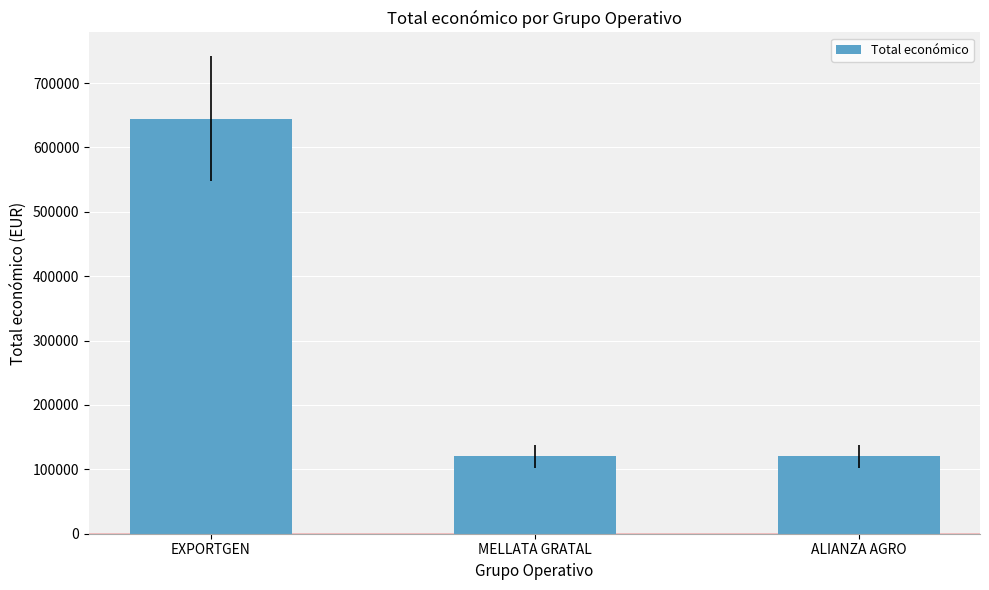

What is the average value?

294939